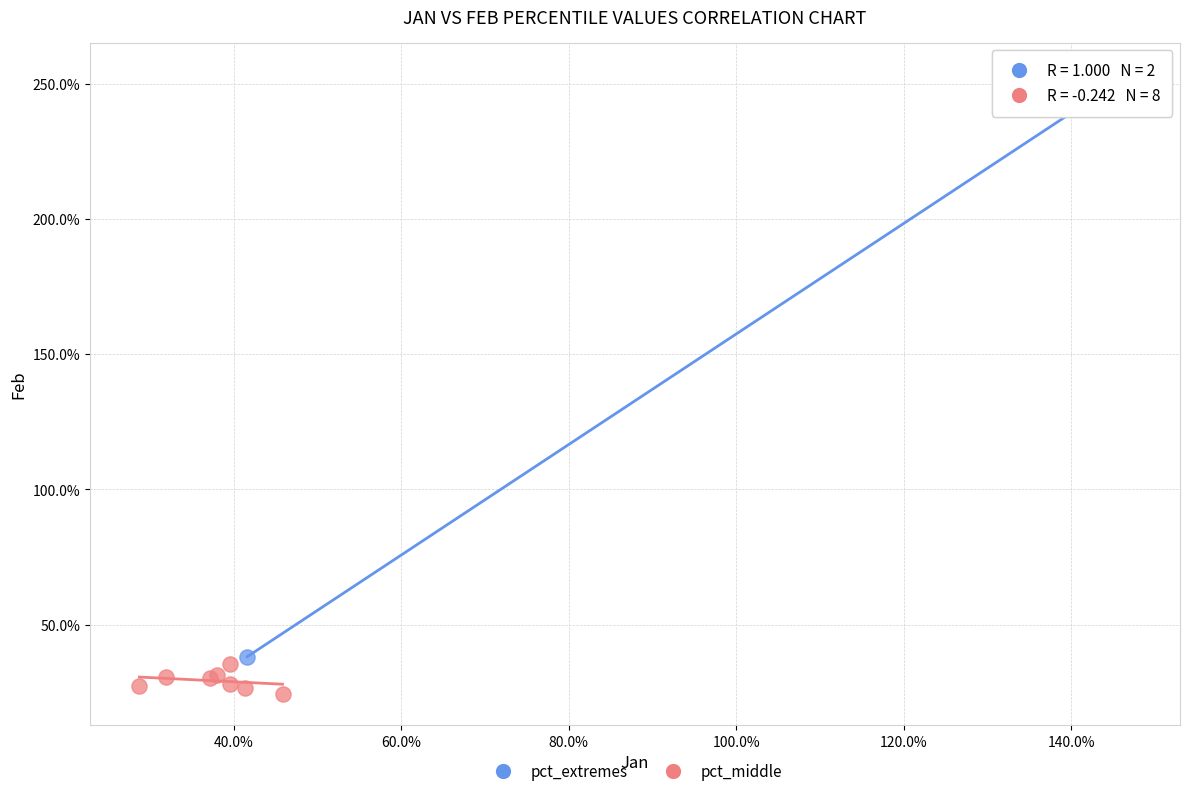

Which series has the largest Y range (max minus min)?

pct_extremes